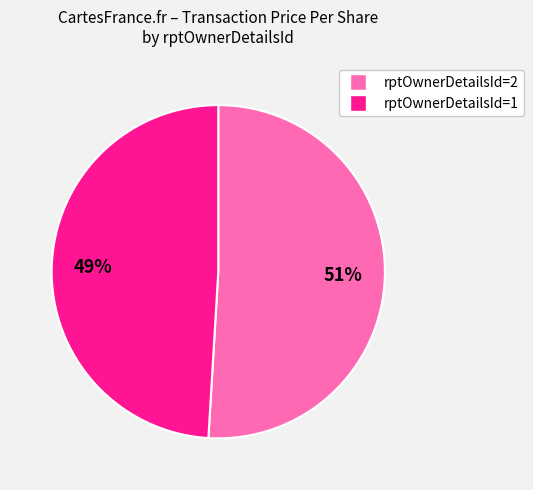

Which has a higher value, rptOwnerDetailsId=1 or rptOwnerDetailsId=2?

rptOwnerDetailsId=2